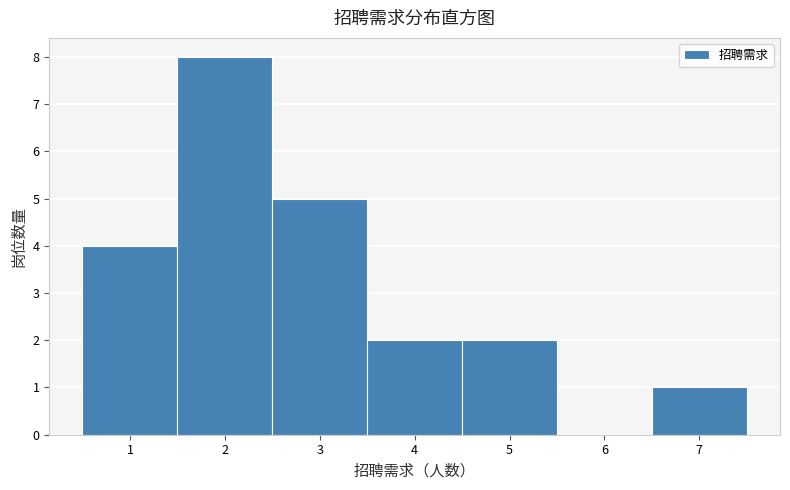

How tall is the bar that spans 3.5 to 4.5 on the x-axis? The values are not printed on the chart, so give them approximately, as read against the axis.

2